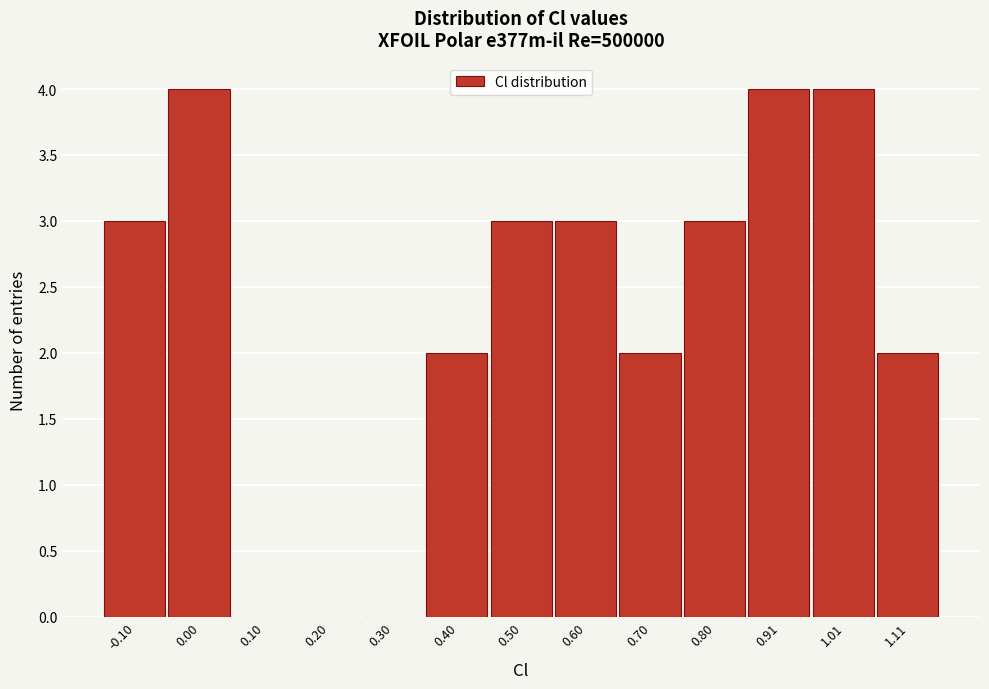

Reading left to right, transcribe this chart: for each bar, give the range it covers on the x-axis and its height. Neither the bar edges nor the heights are printed on the chart, so give them approximately, as read against the axes.

-0.14 to -0.04: 3
-0.04 to 0.06: 4
0.06 to 0.16: 0
0.16 to 0.26: 0
0.26 to 0.36: 0
0.36 to 0.46: 2
0.46 to 0.56: 3
0.56 to 0.66: 3
0.66 to 0.76: 2
0.76 to 0.86: 3
0.86 to 0.96: 4
0.96 to 1.06: 4
1.06 to 1.16: 2